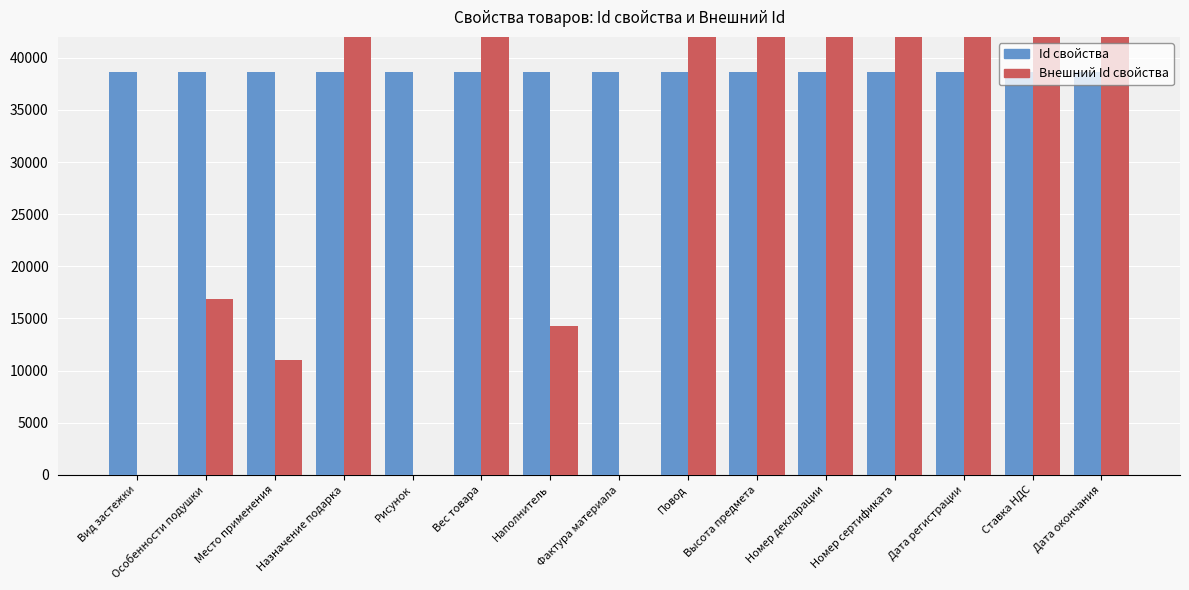

Which series has the largest total across all categories?

Внешний Id свойства